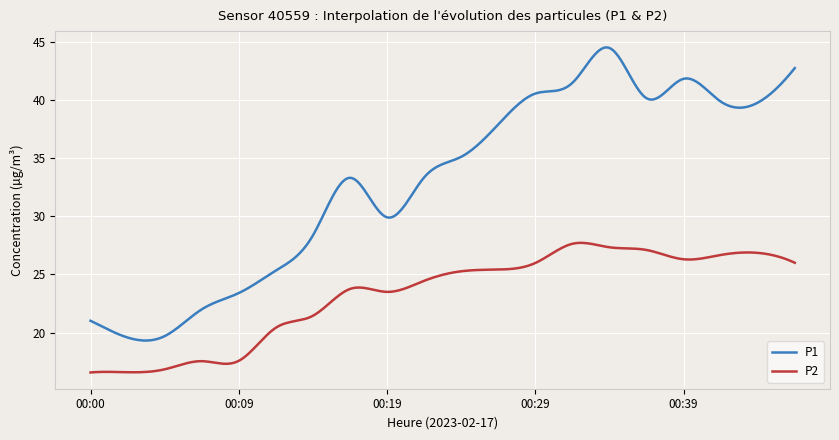

Which series has the largest total across all categories?

P1